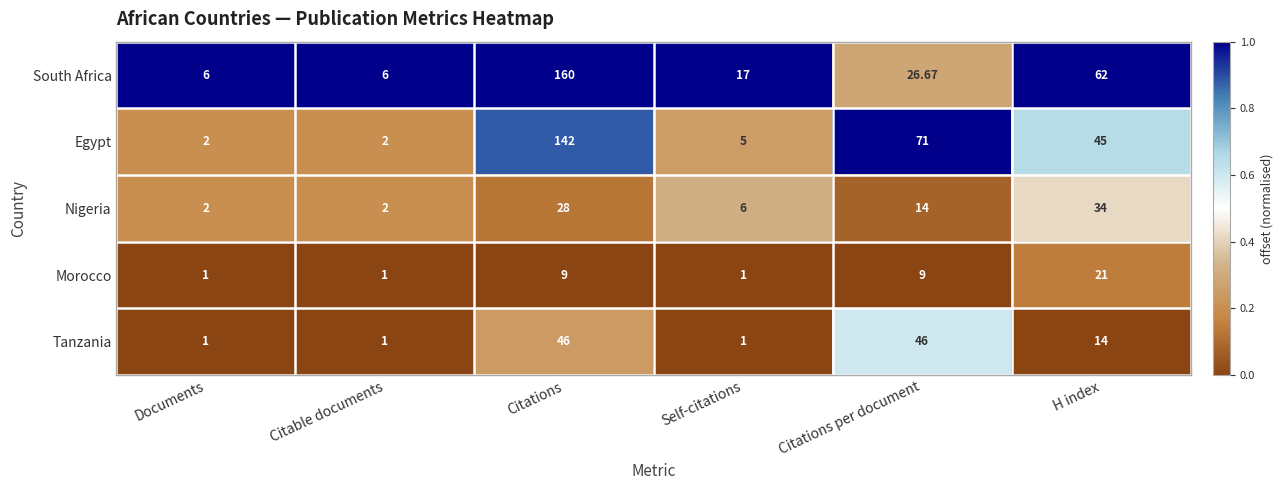

Where is Nigeria nearest to the value 18?

Citations per document